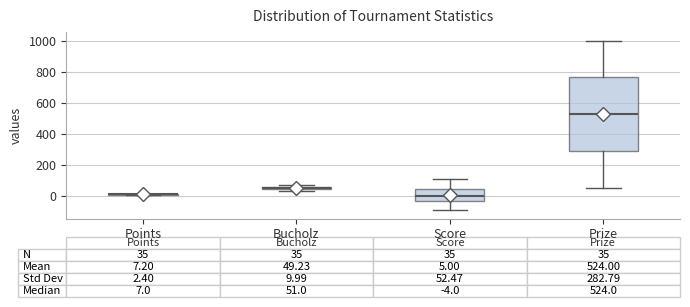

Comparing the boxes themselves (not the whiskers), which one is the tallest?

Prize